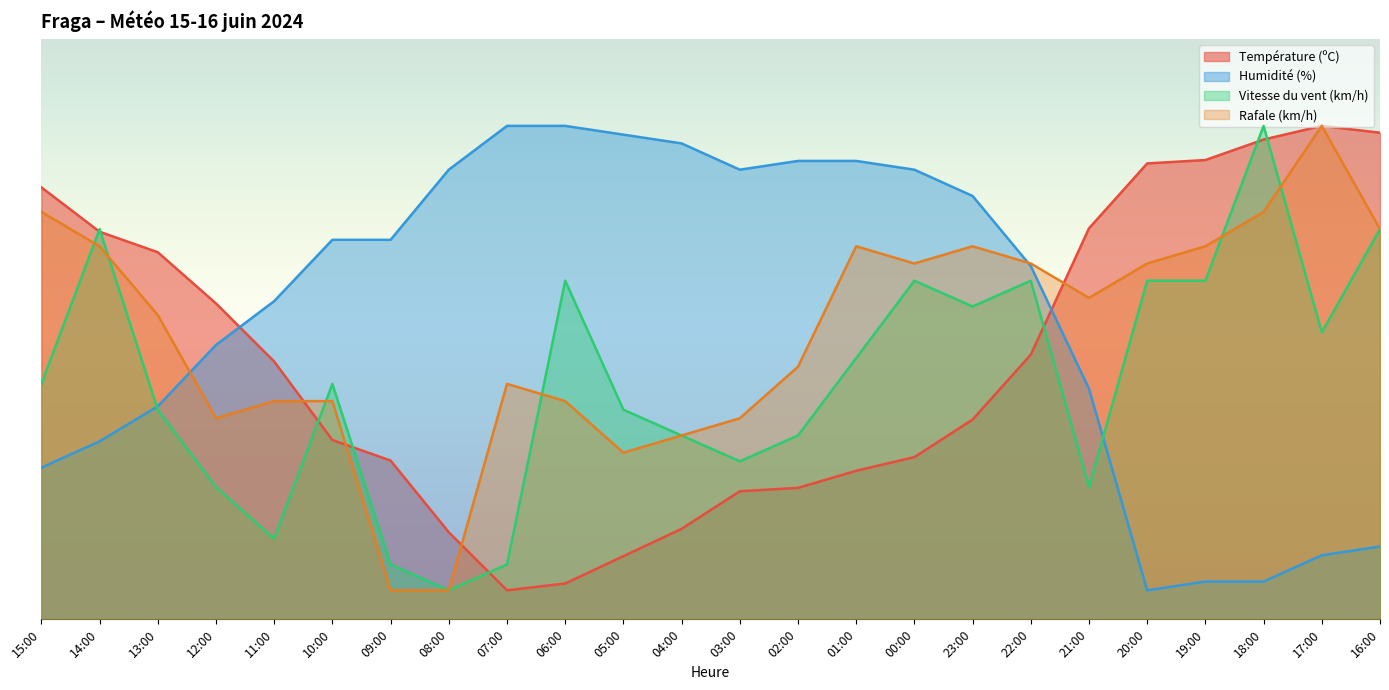

How many times do Vitesse du vent (km/h) and Rafale (km/h) cross each other?

6